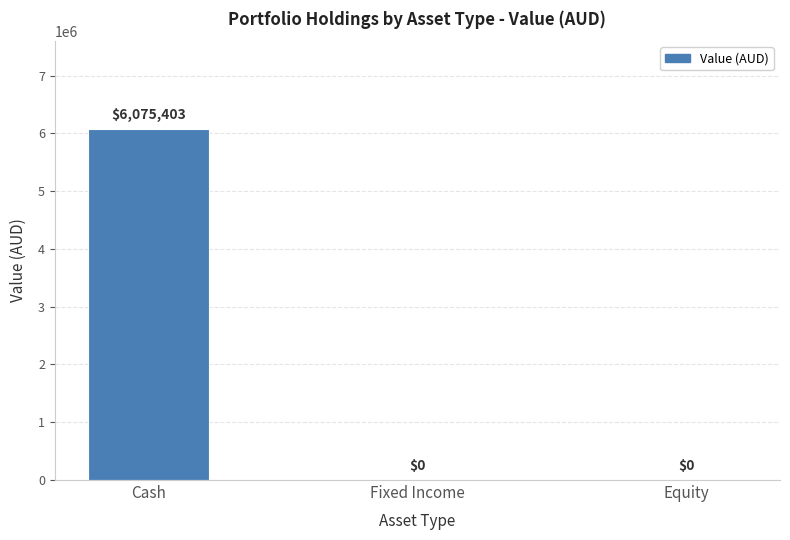

Which category has the highest value across all series?

Cash